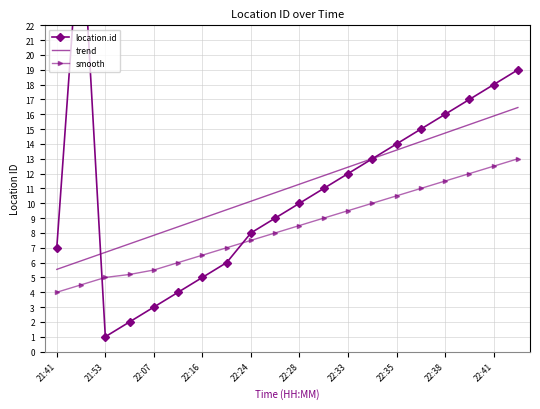

True or false: smooth and trend intersect in this chart.

False